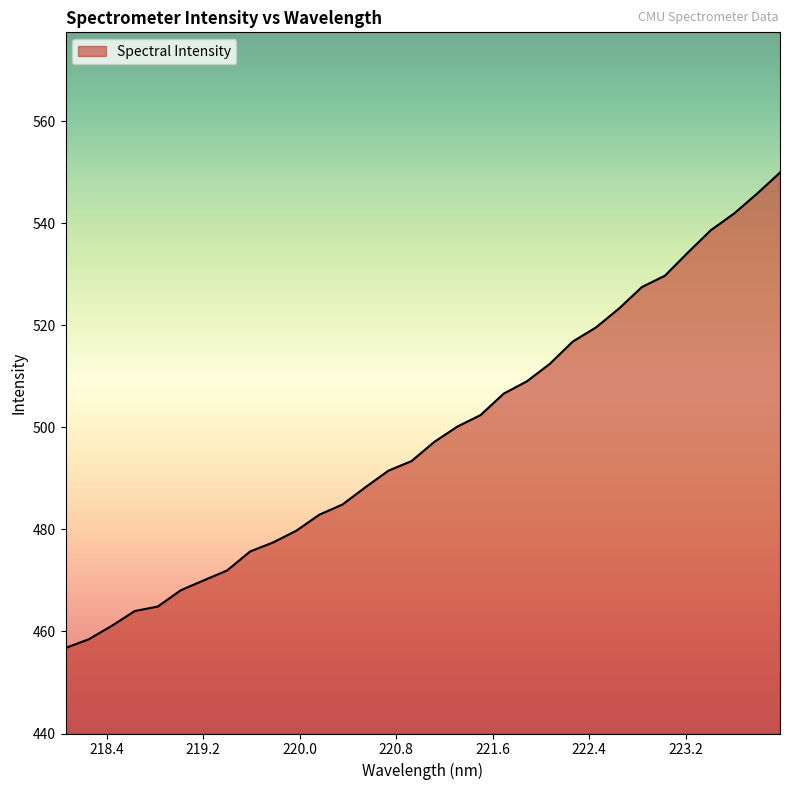

What is the minimum value shown in the chart?

456.8